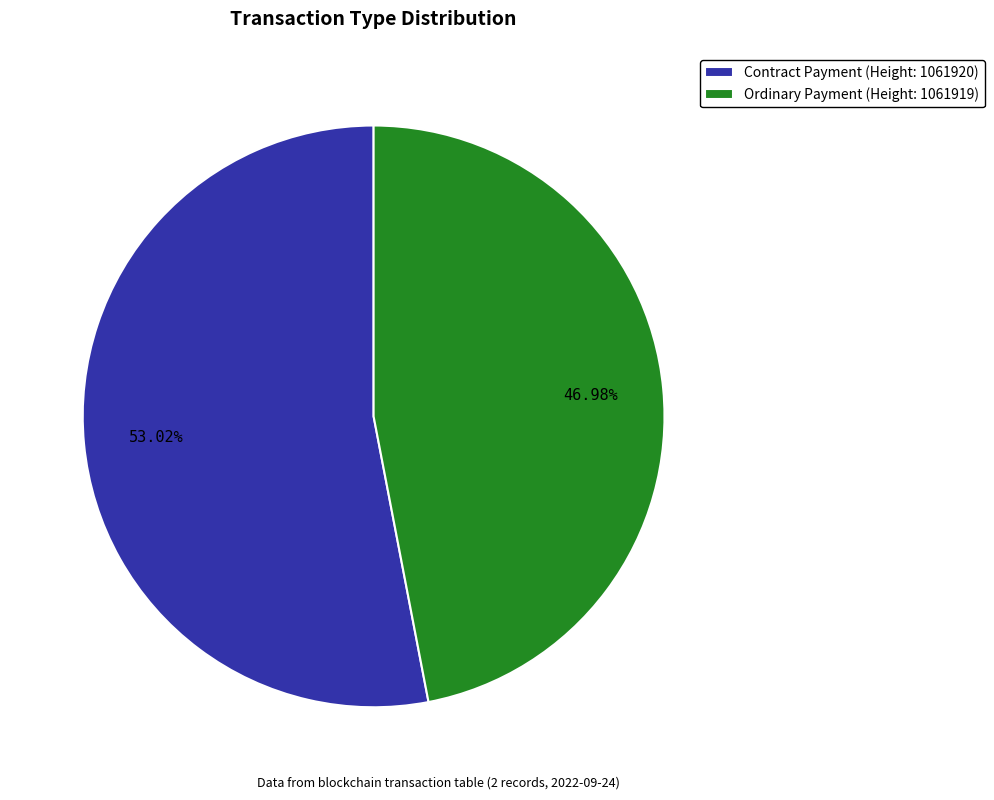

What is the ratio of the value at Contract Payment (Height: 1061920) to the value at Ordinary Payment (Height: 1061919)?

1.1